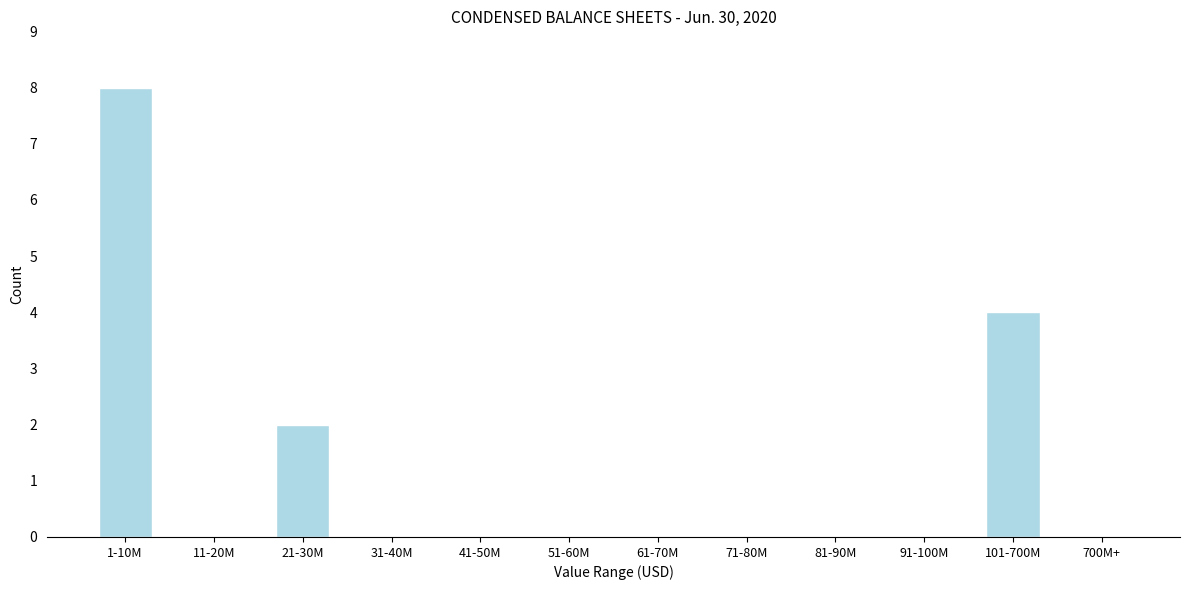

Reading right to left, transcribe all the data shown in this chart.

700M+=0	101-700M=4	91-100M=0	81-90M=0	71-80M=0	61-70M=0	51-60M=0	41-50M=0	31-40M=0	21-30M=2	11-20M=0	1-10M=8